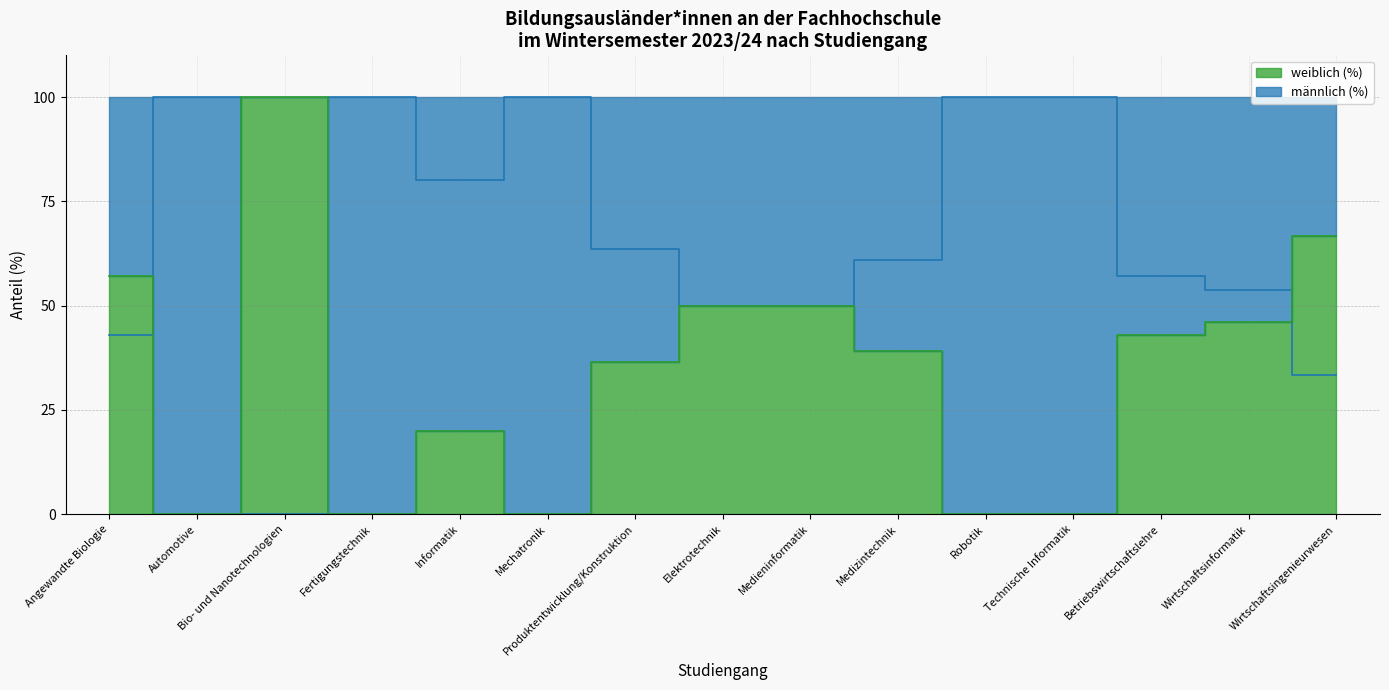

Which category has the highest value across all series?

Automotive